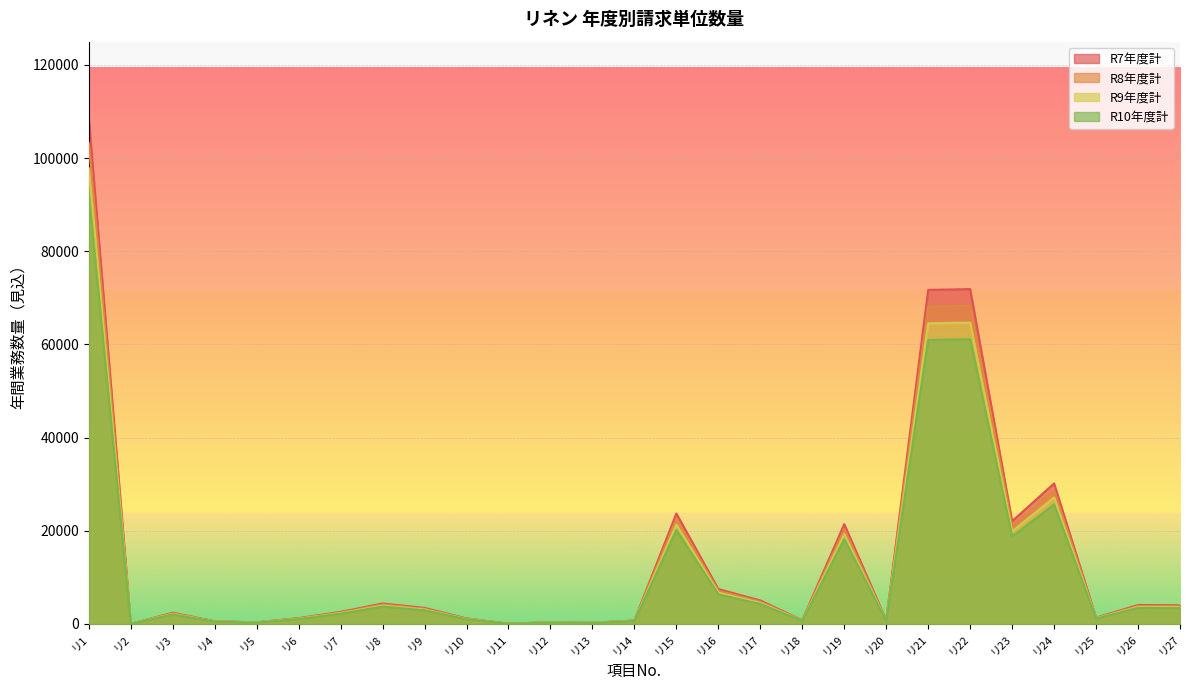

How many interior local peaks does the R8年度計 series have?

8